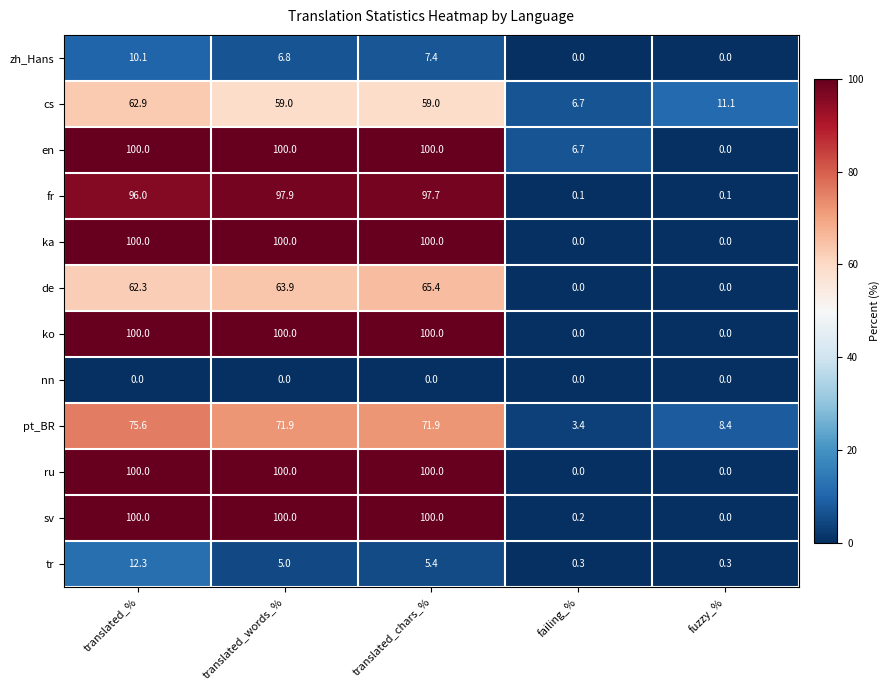

What is the difference between the second highest and minimum values in the sv series?

100.0